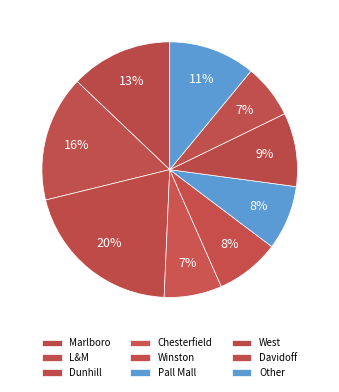

What is the largest slice in the pie chart?

Dunhill